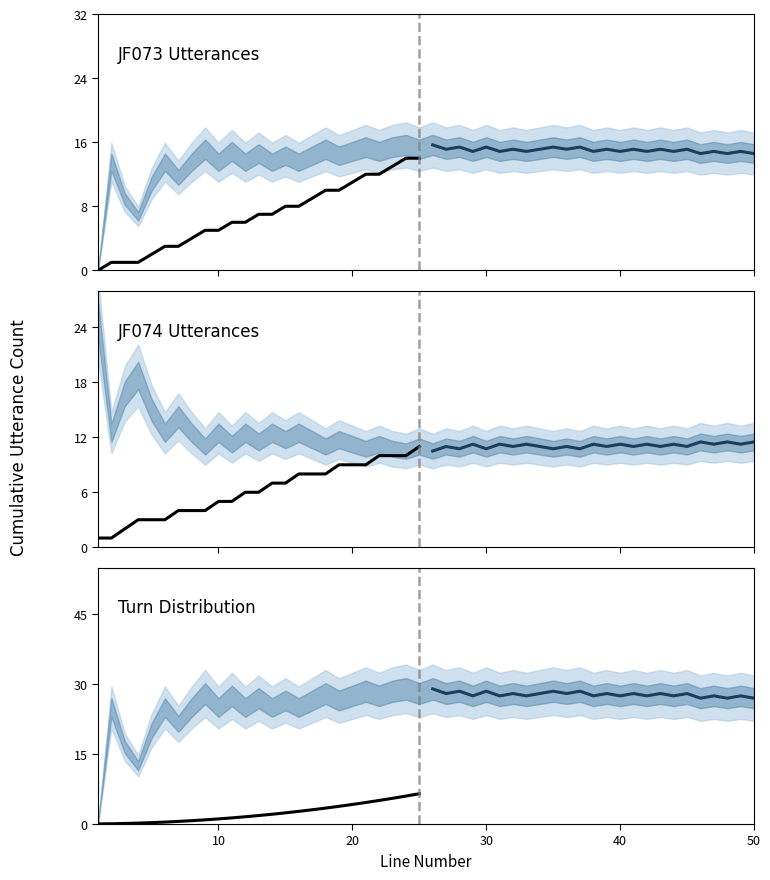

Which series has the largest total across all categories?

Turn Distribution (projected)